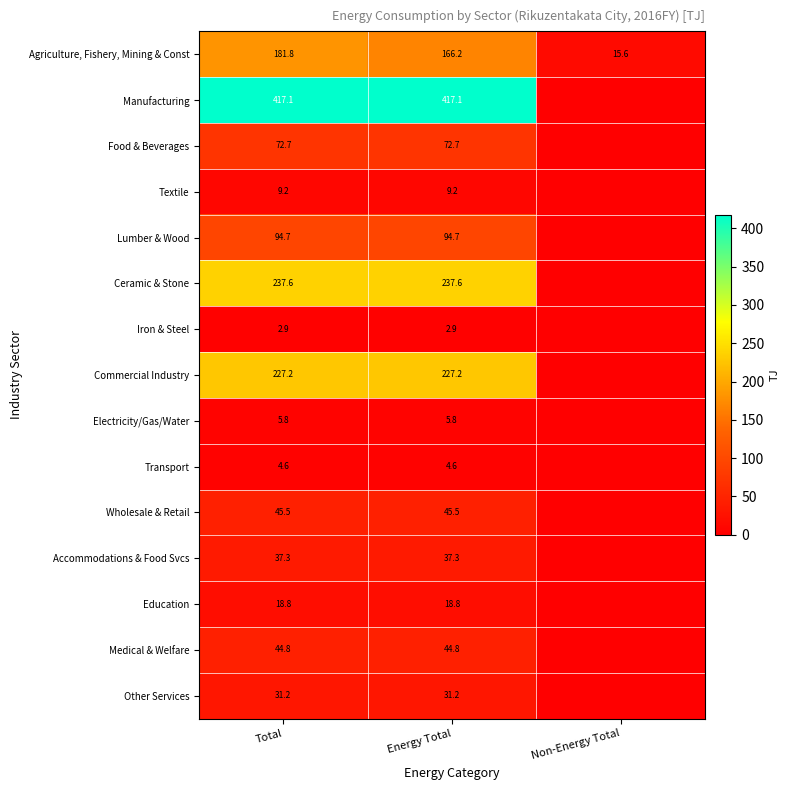

Between Total and Energy Total, which series saw the biggest shift?

Agriculture, Fishery, Mining & Const